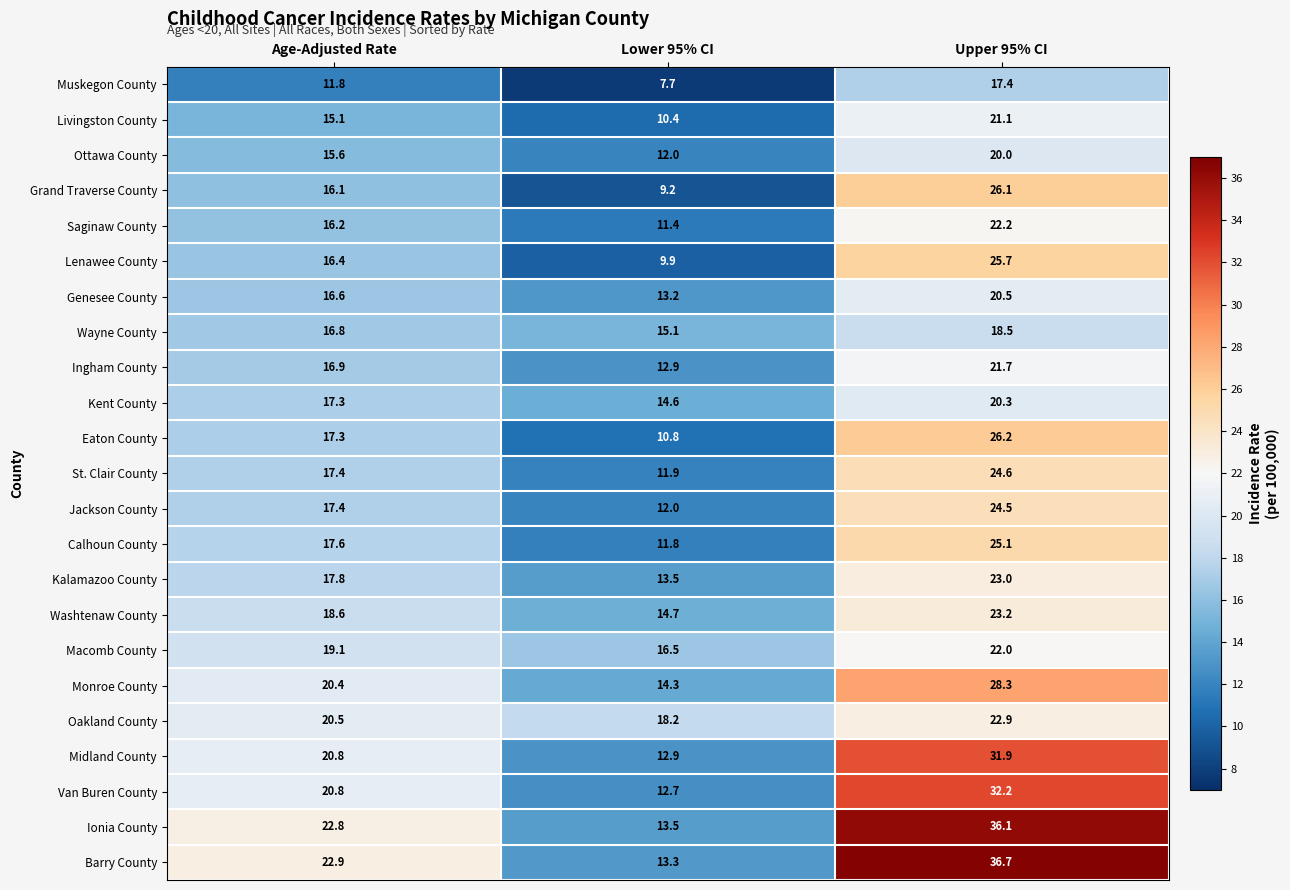

Which category has the lowest value in the Livingston County series?

Lower 95% CI